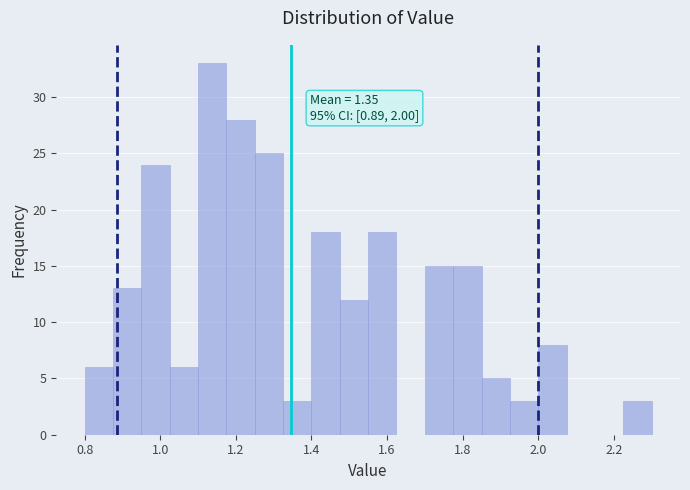

Around what value on the x-axis is the tallest bar? Give the approximate position of its centre, as read against the axis.

1.14